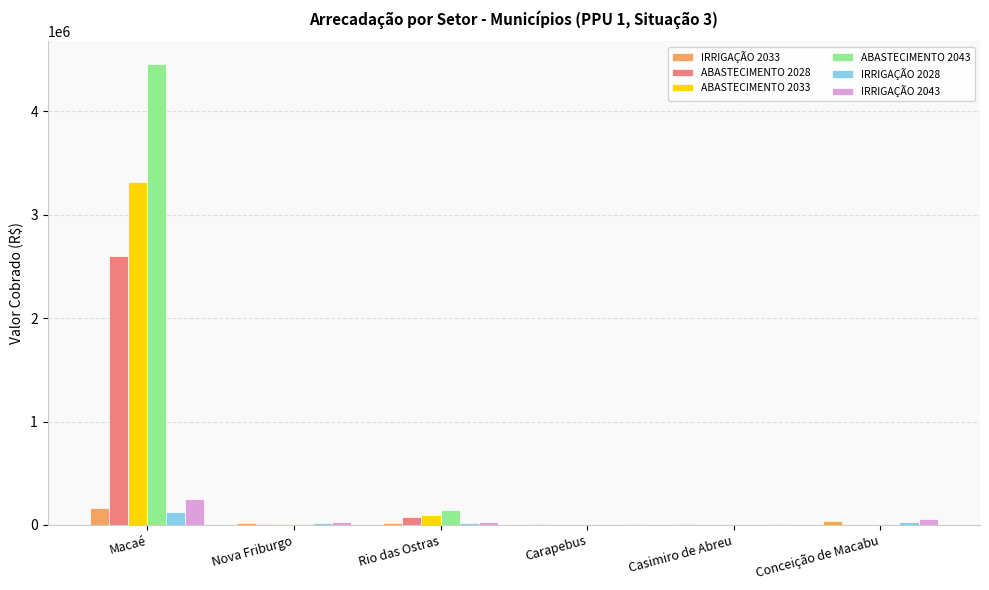

What is the highest value of the IRRIGAÇÃO 2028 series?

127831.8